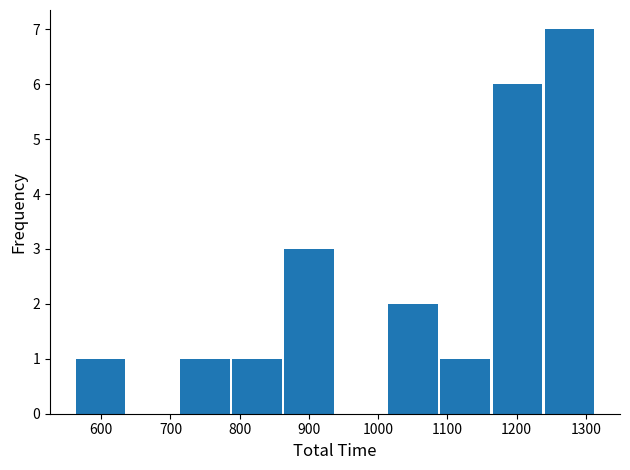

Reading left to right, list every bar in this chart as the range it spans on the x-axis followed by its height. Neither the bar edges nor the heights are printed on the chart, so give them approximately, as read against the axes.

560 to 640: 1
640 to 710: 0
710 to 790: 1
790 to 860: 1
860 to 940: 3
940 to 1010: 0
1010 to 1090: 2
1090 to 1160: 1
1160 to 1240: 6
1240 to 1310: 7